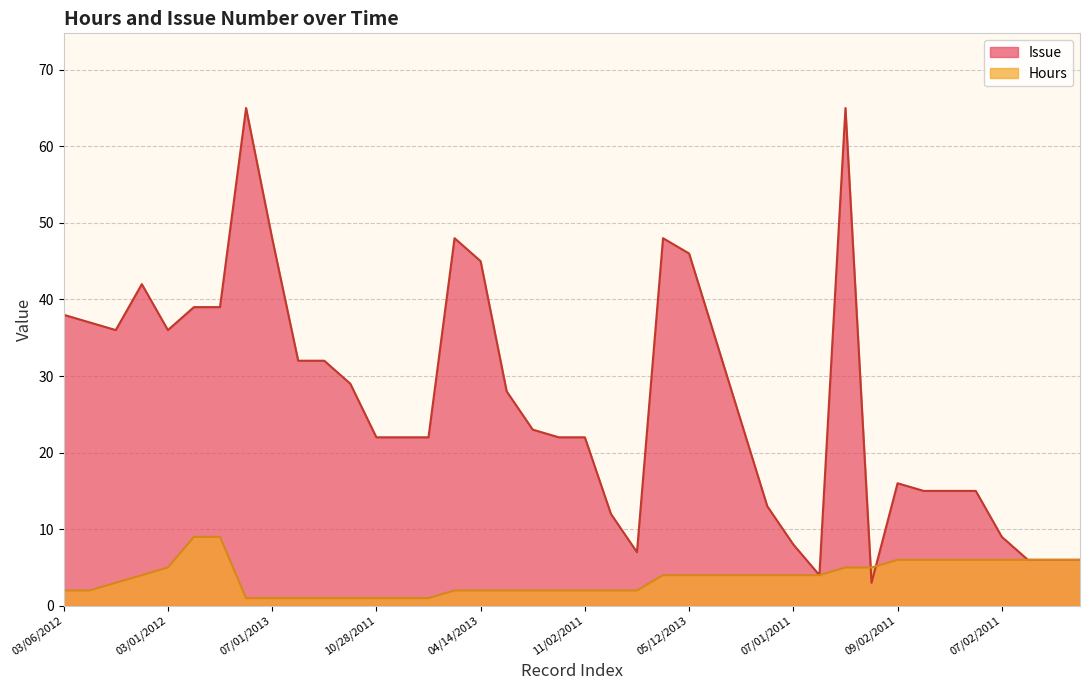

What is the maximum value for Hours?

9